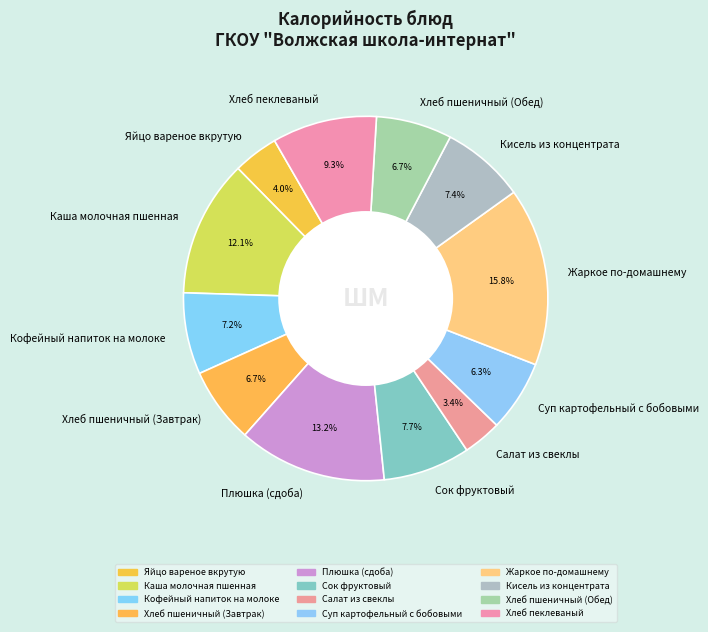

Is there a majority slice in this chart?

No